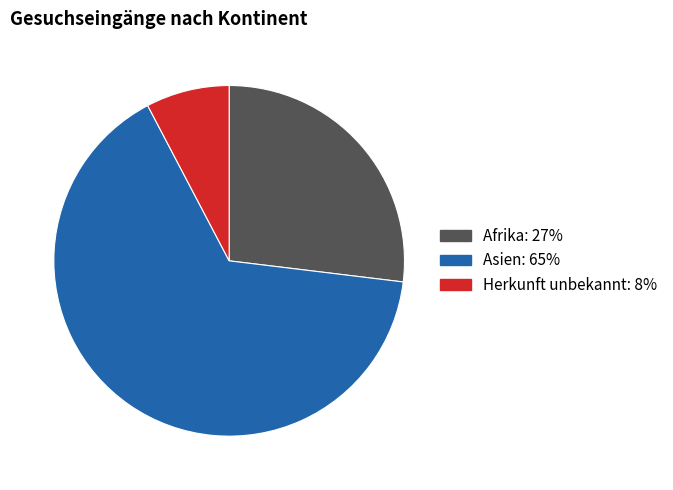

Which category accounts for the majority?

Asien